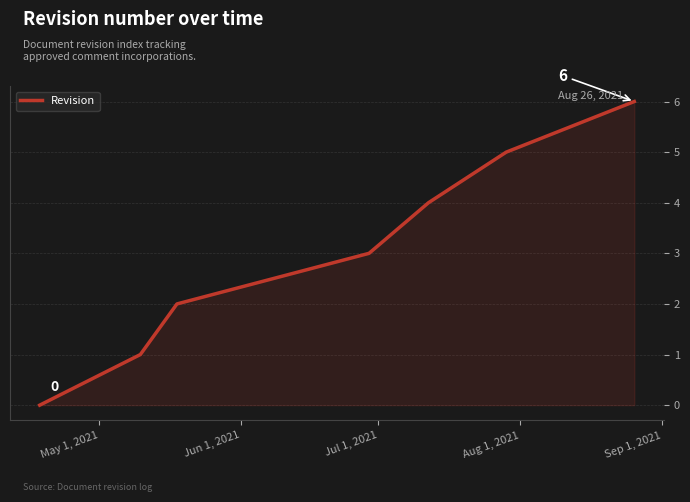

How many values are below 3?

3